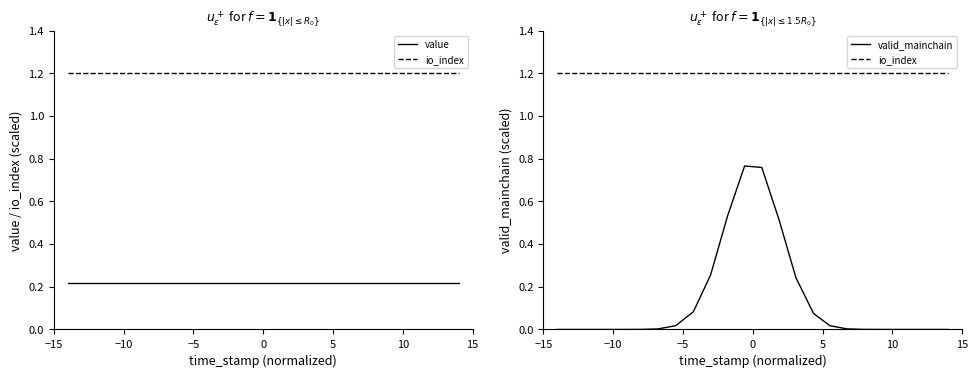

True or false: valid_mainchain and io_index intersect in this chart.

False